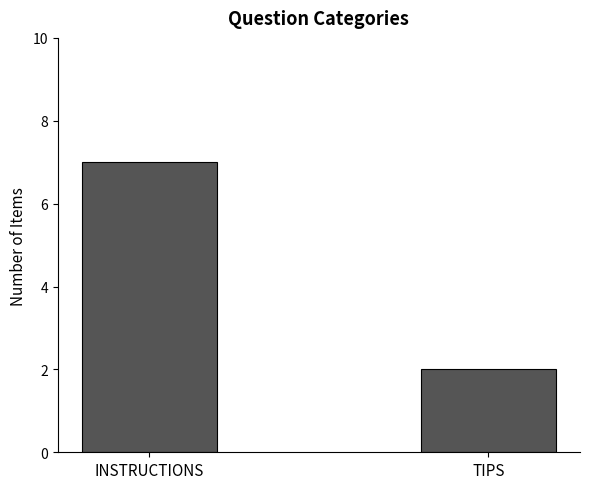

What is the change in value from INSTRUCTIONS to TIPS?

-5